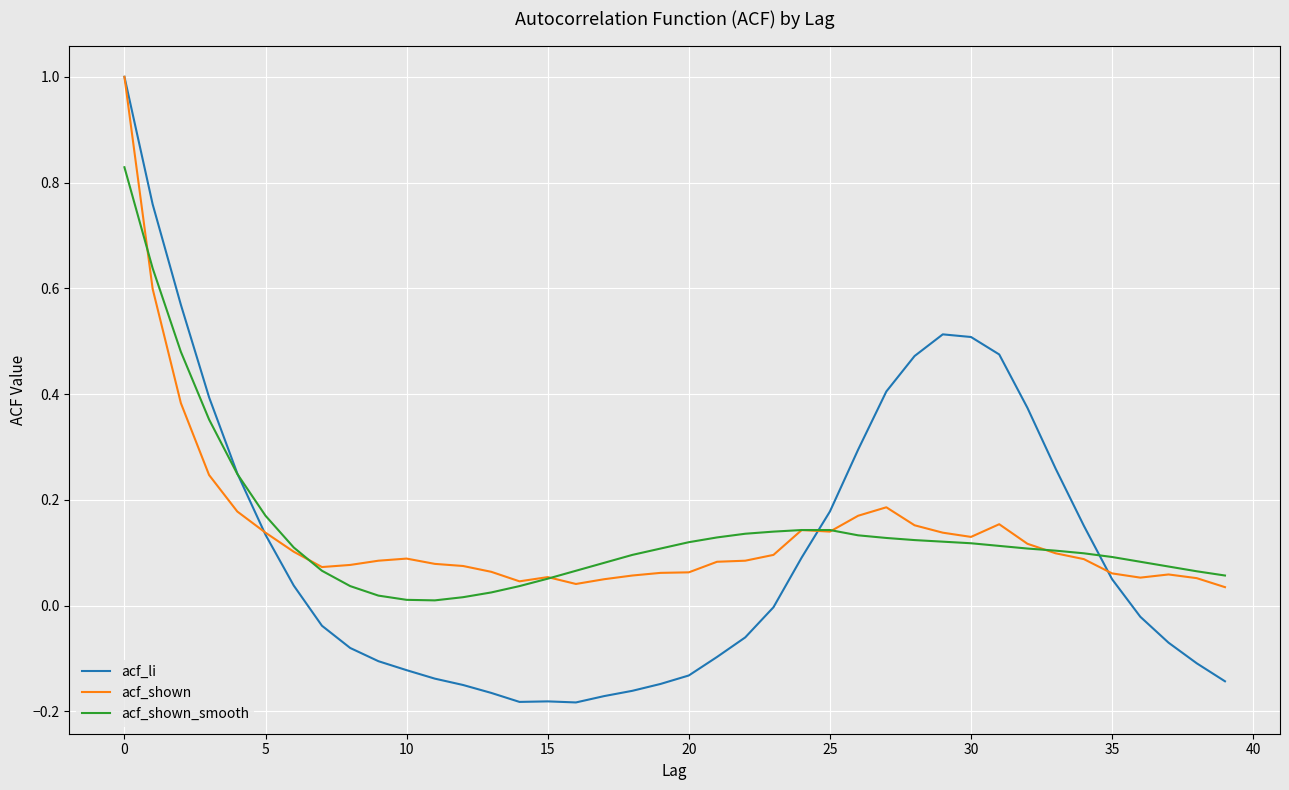

Which series has the widest spread of values?

acf_li